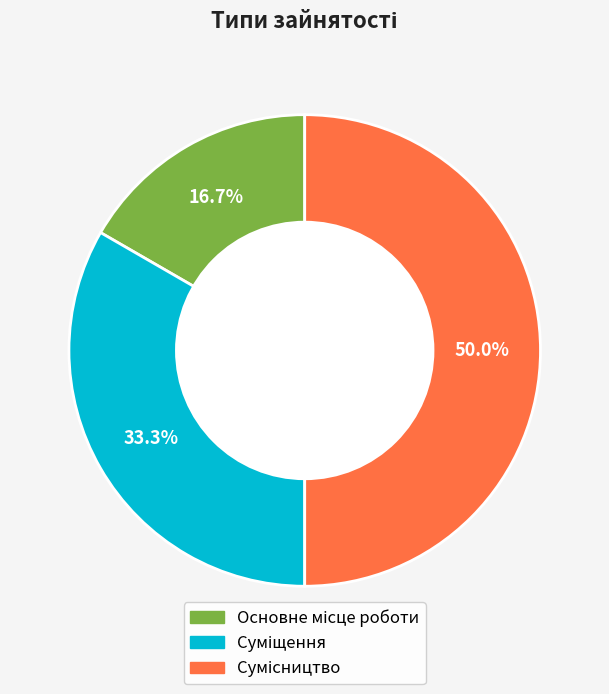

To the nearest percent, what is the difference between the largest and smallest slice percentages?

33%